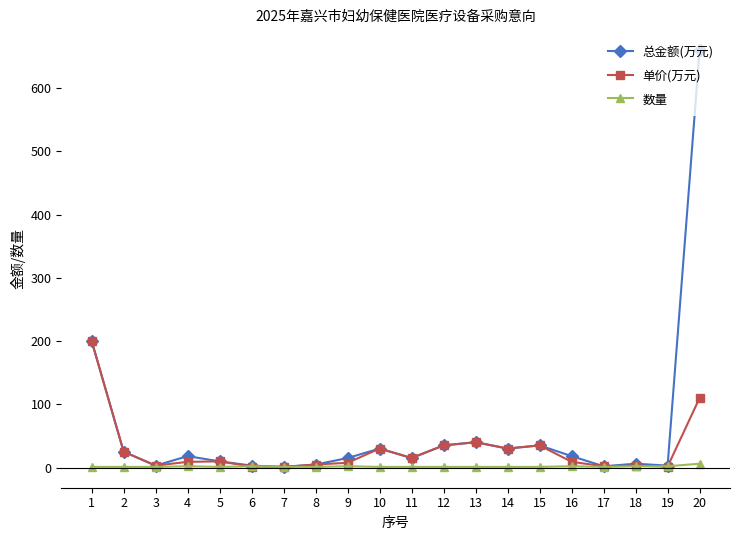

After their last crossing, which series has the higher values: 单价(万元) or 数量?

单价(万元)